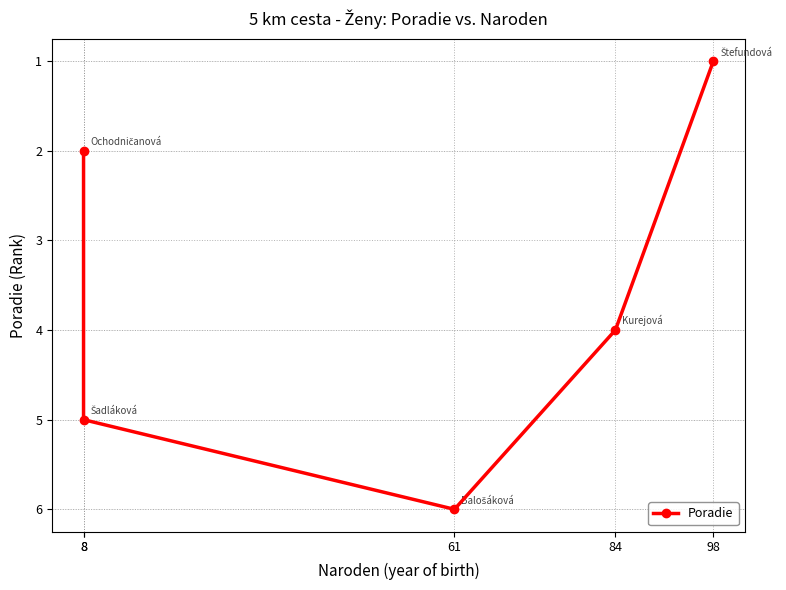

How many lines are shown in the chart?

1